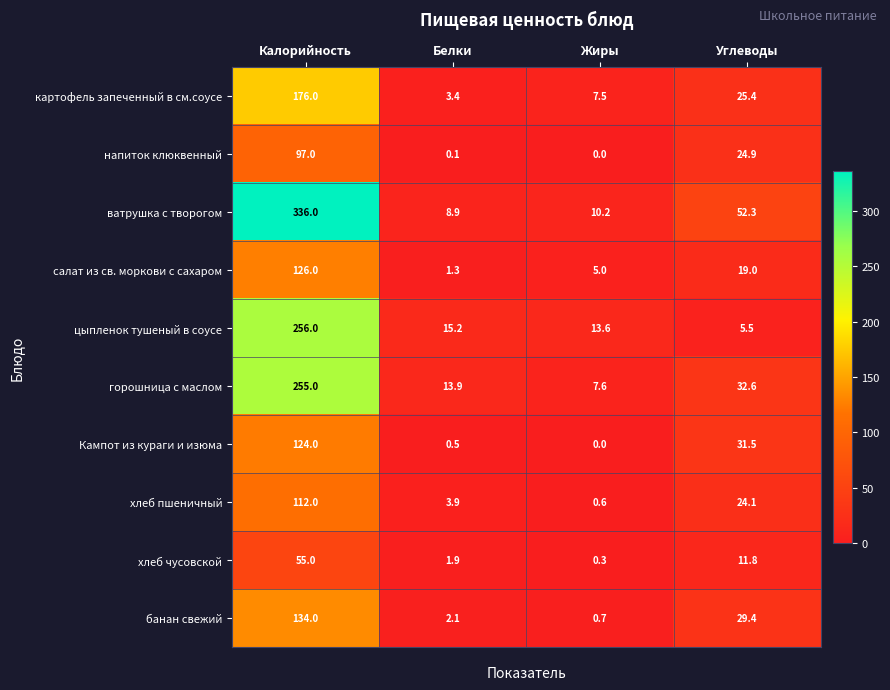

What is the total value across all series at Белки?

51.2